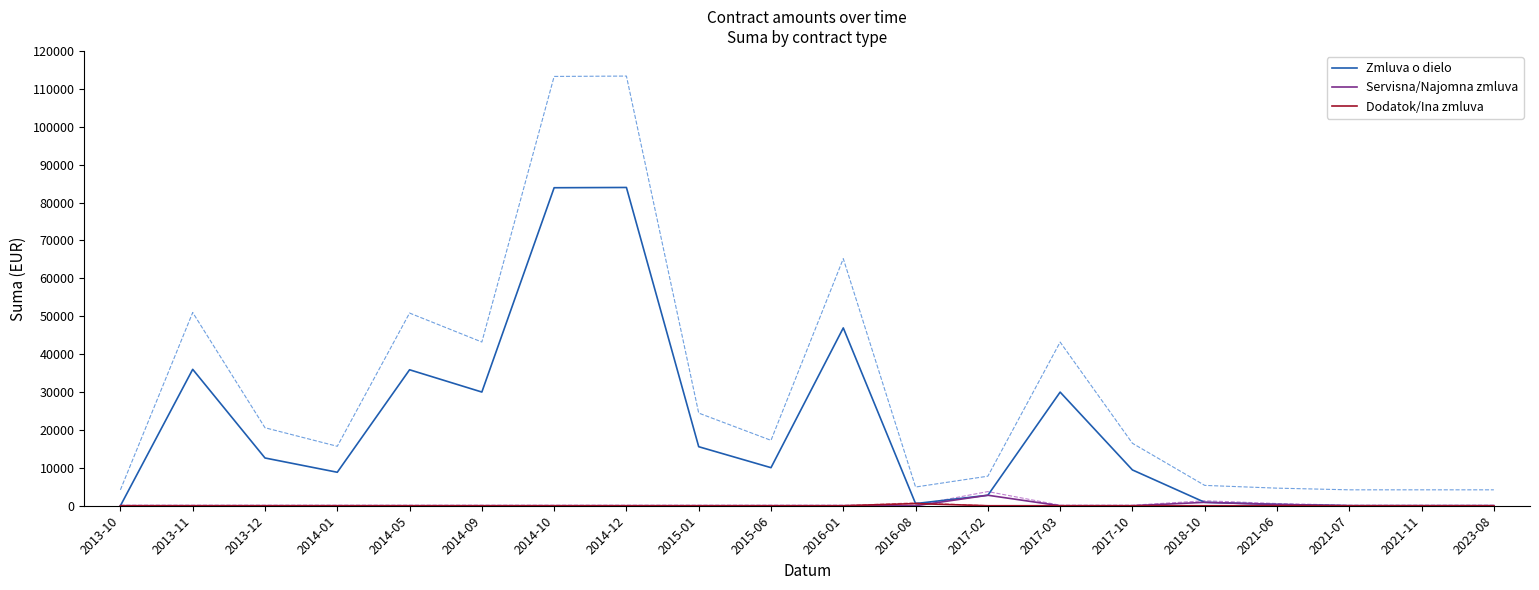

What is the label of the 14th point from the left?

2017-03